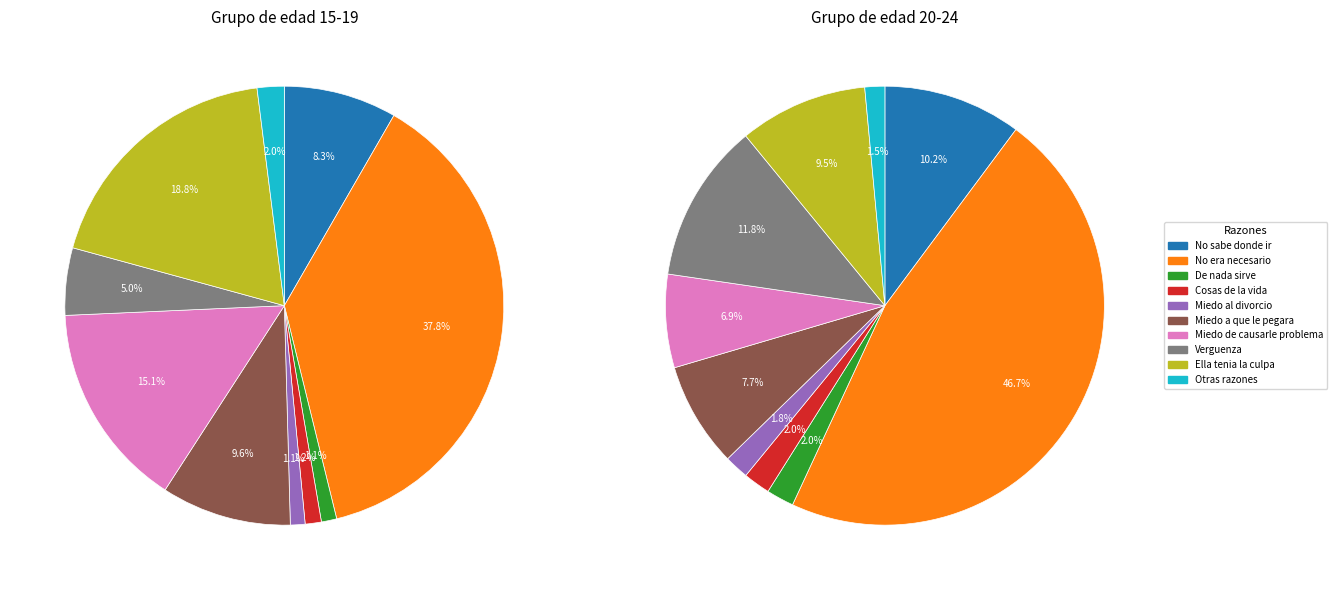

To the nearest percent, what is the average slice percentage?

10%